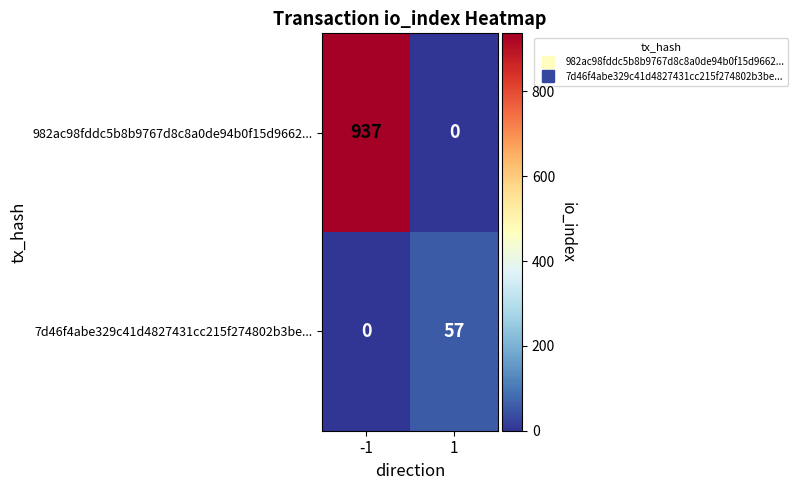

Read the 7d46f4abe329c41d4827431cc215f274802b3be... value at 1, to the nearest 5.

55